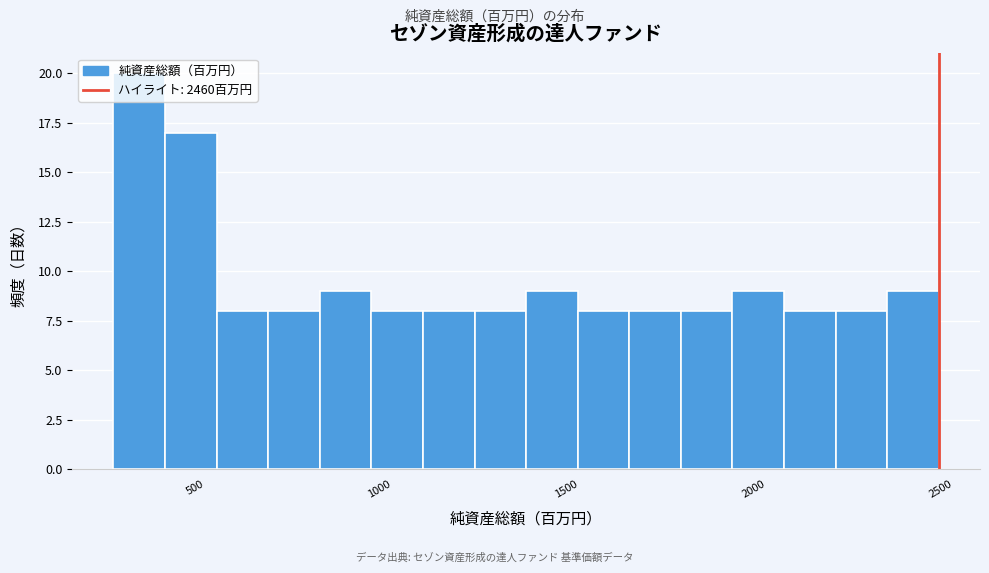

Around what value on the x-axis is the tallest bar? Give the approximate position of its centre, as read against the axis.

300